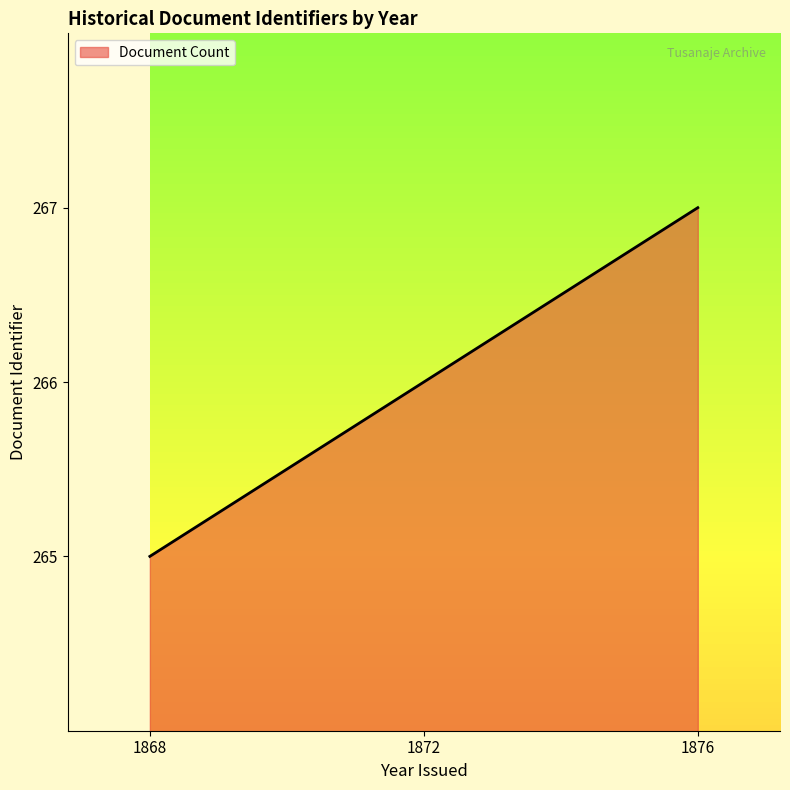

How many lines are shown in the chart?

1